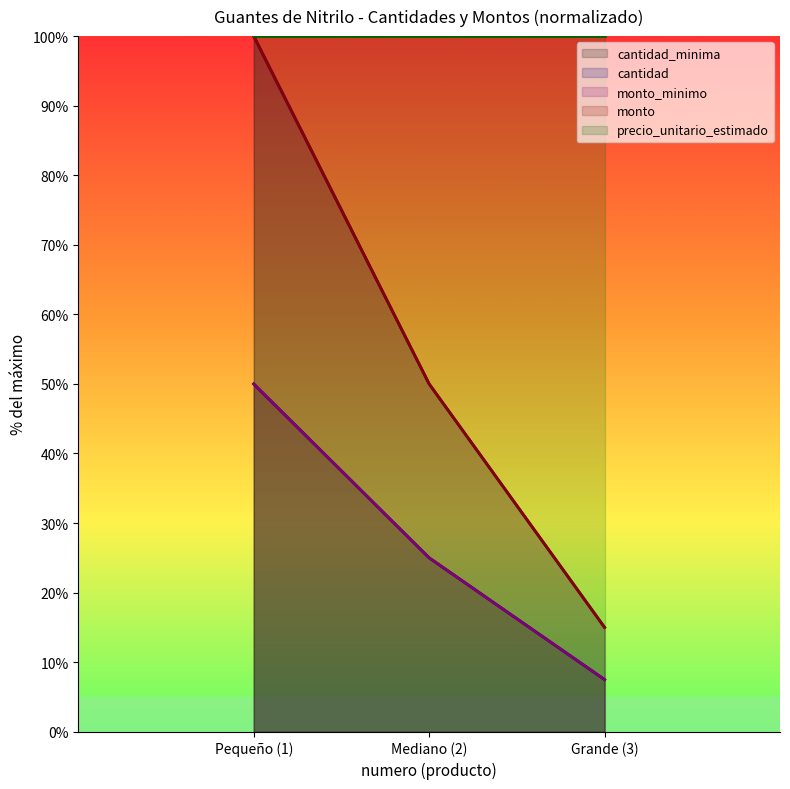

How many lines are shown in the chart?

5